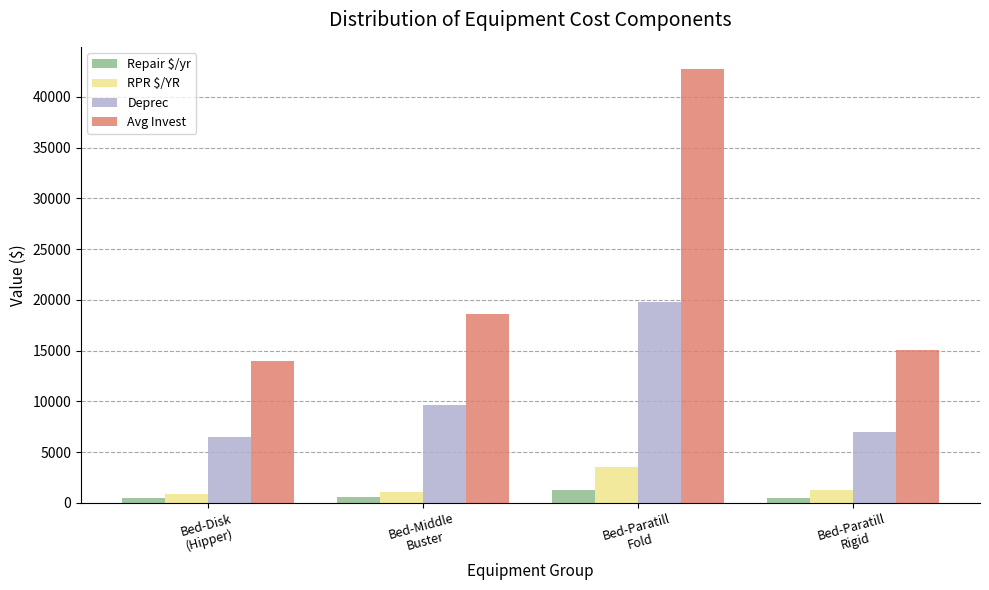

What is the difference between the Repair $/yr values at Bed-Disk
(Hipper) and Bed-Paratill
Fold?

800.9